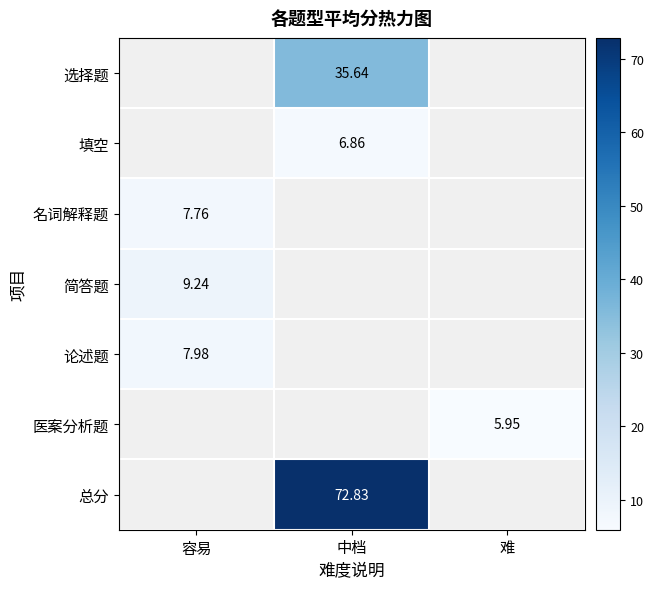

The 名词解释题 series shows 11.6 at 容易. True or false?

False